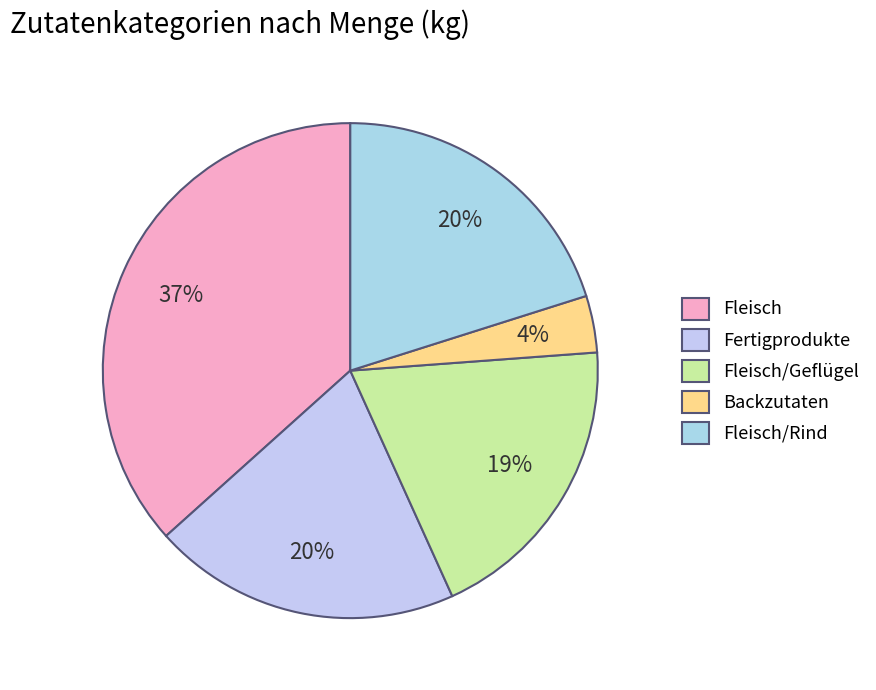

What percentage is the Fleisch/Geflügel slice, to the nearest percent?

19%